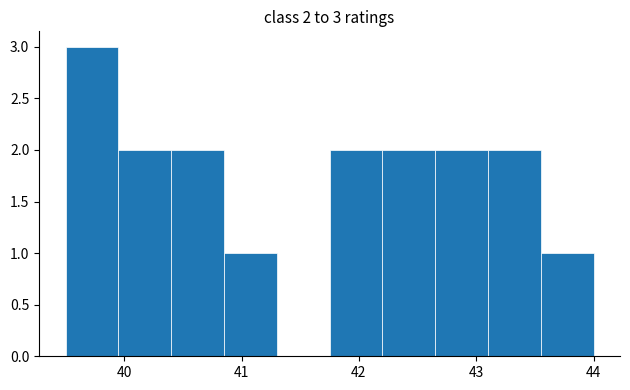

Which range on the x-axis has the tallest bar?

39.50 to 39.95